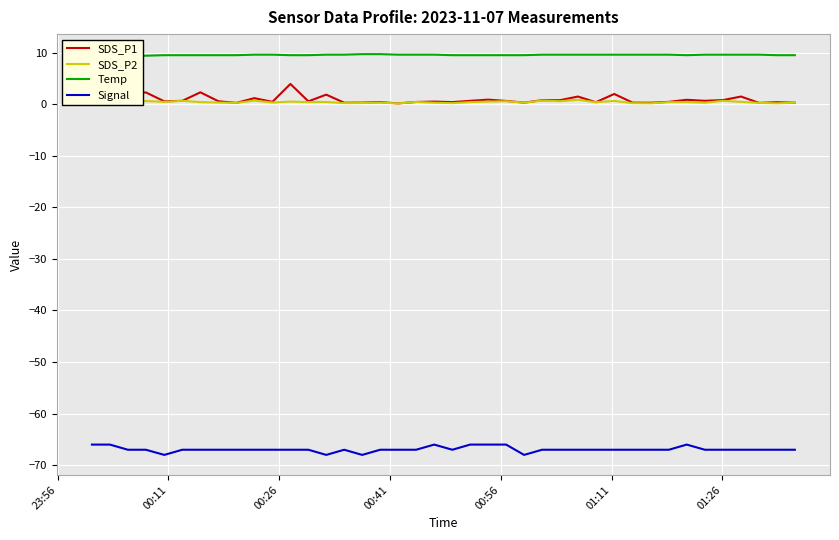

True or false: SDS_P2 and Signal cross at least once.

False